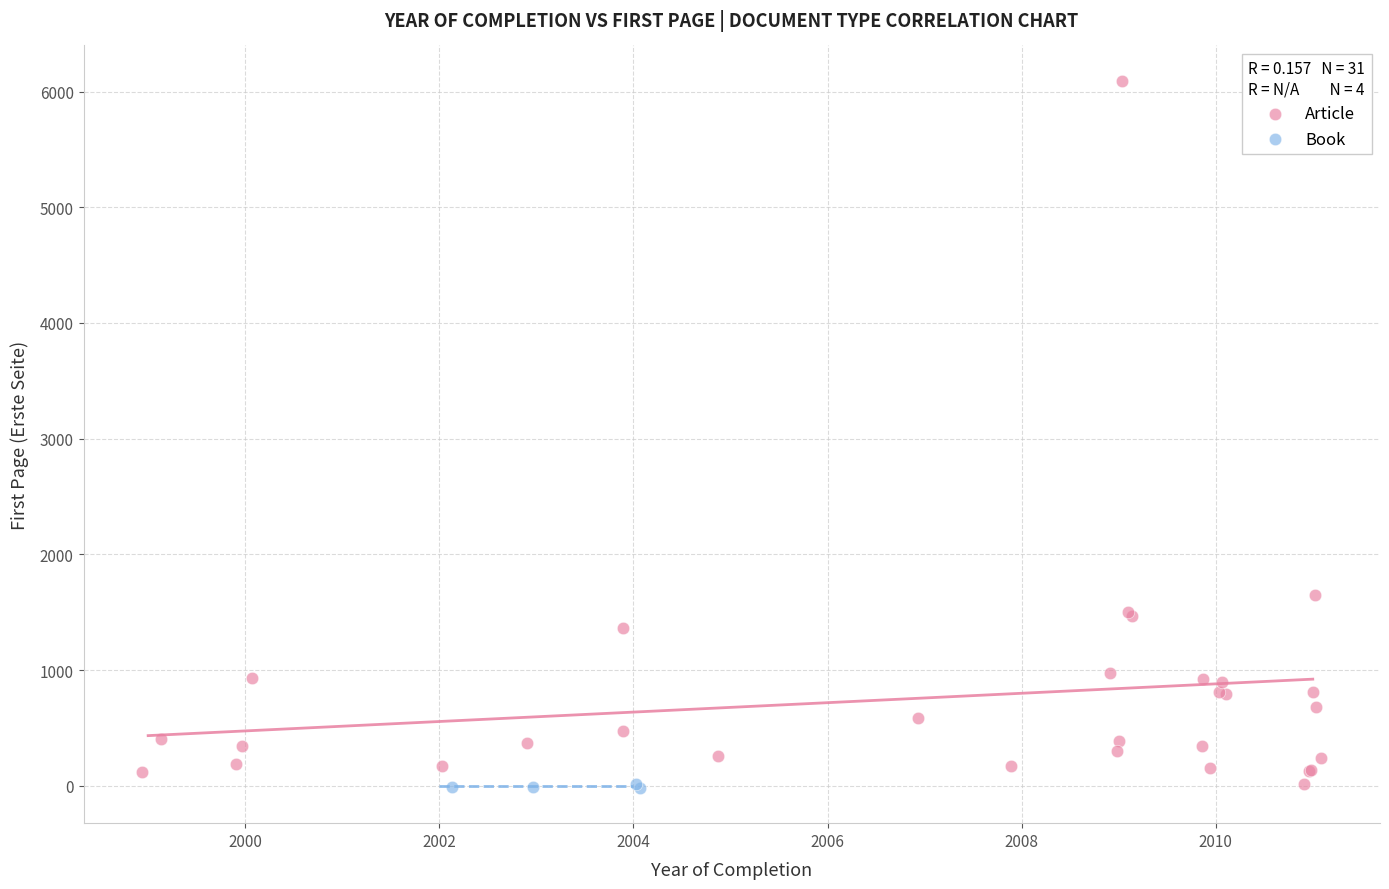

Which series has the widest spread of Y values?

Article